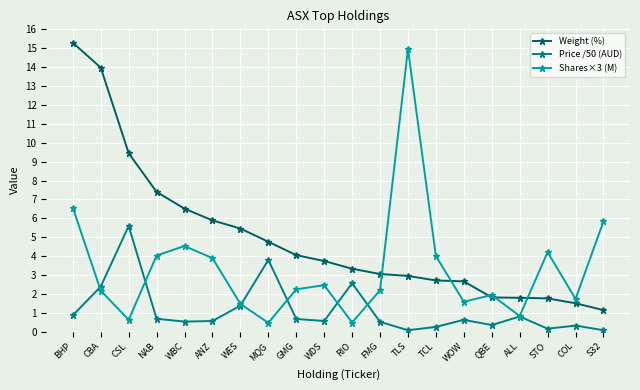

What is the total value across all series at COL?

3.6